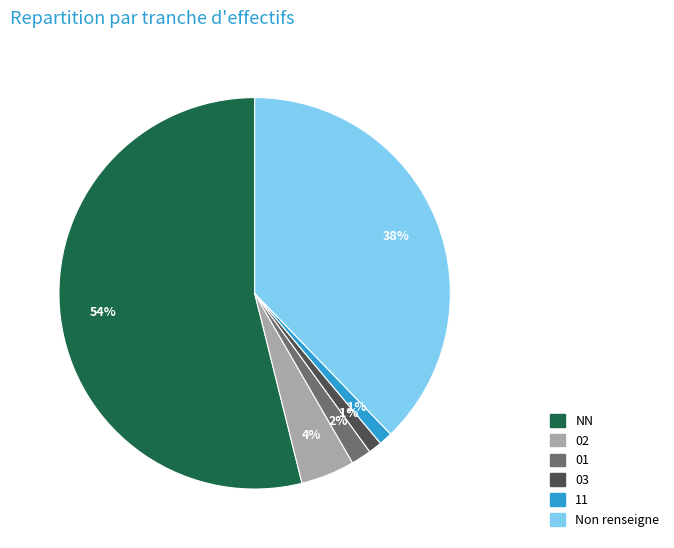

To the nearest percent, what is the average slice percentage?

17%